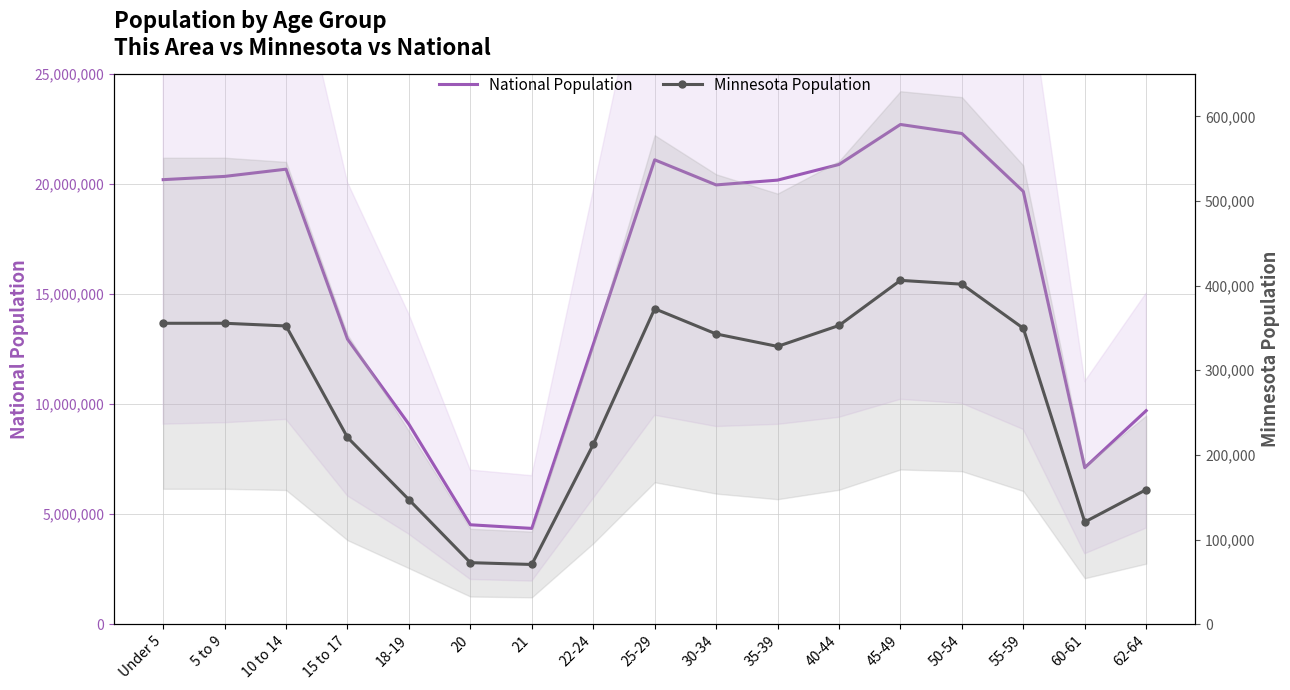

What position from the right is 5 to 9?

16